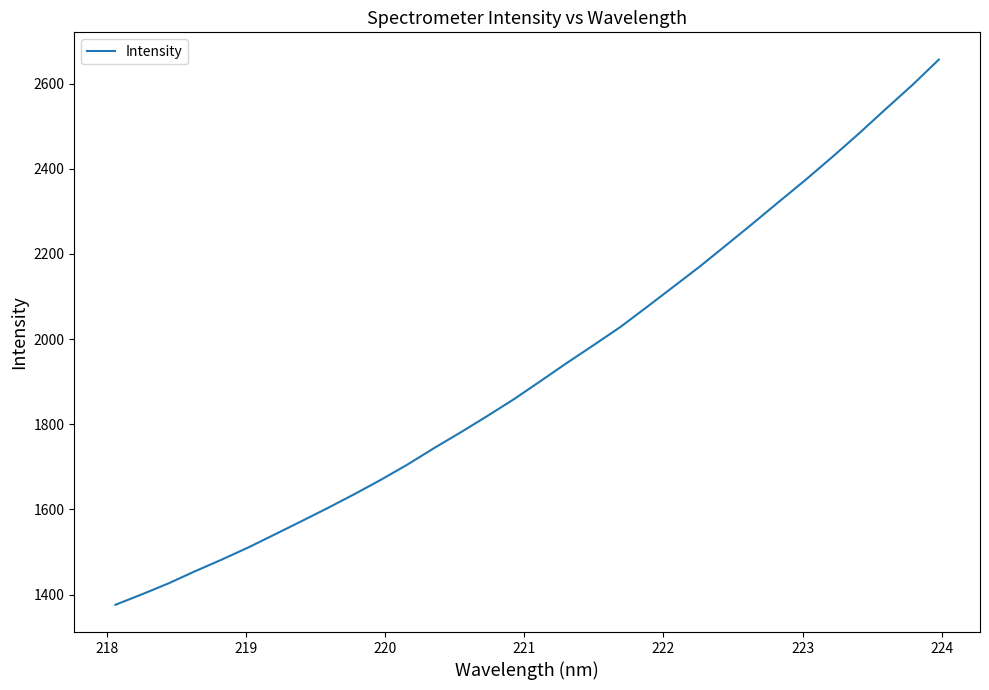

What is the difference between the maximum and minimum values?

1280.2